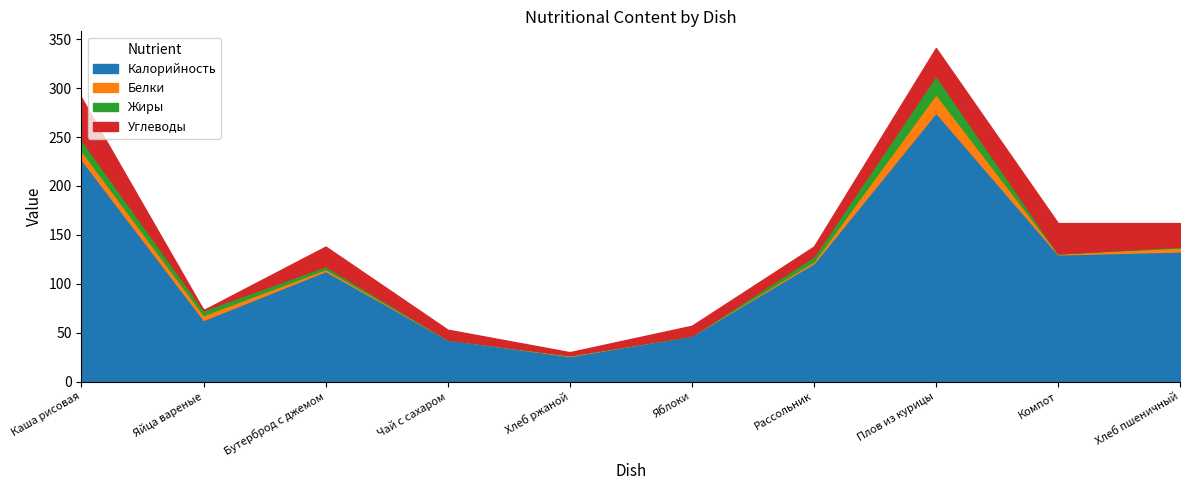

What position from the left is Компот?

9